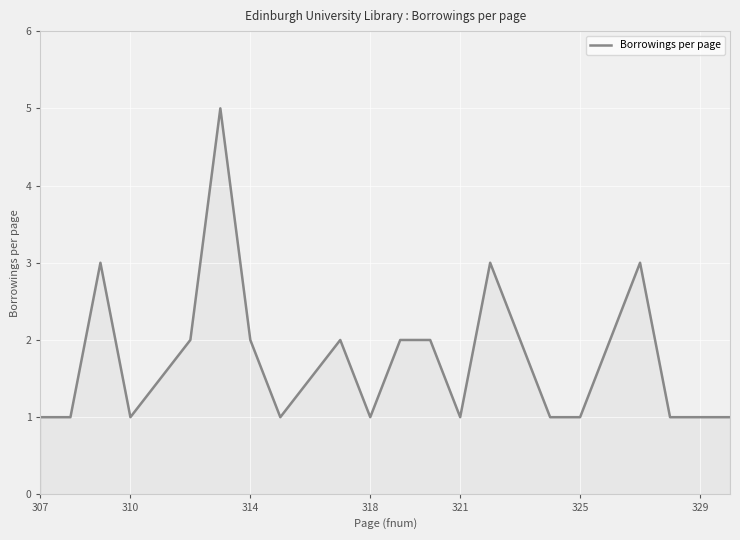

True or false: the data has more than 1 interior local peaks.

True